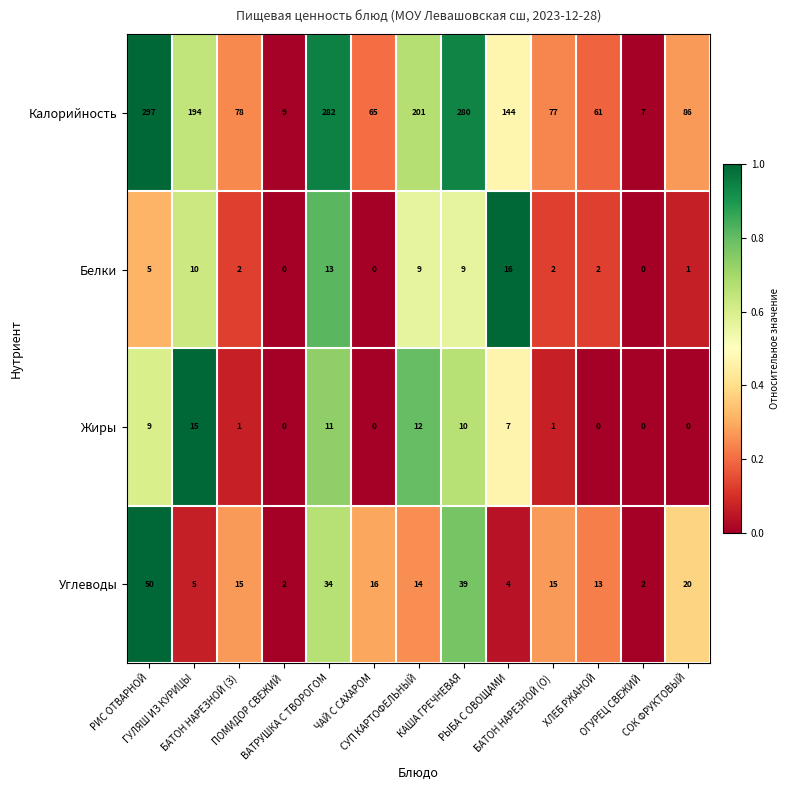

What is the average value of the Углеводы series?

18